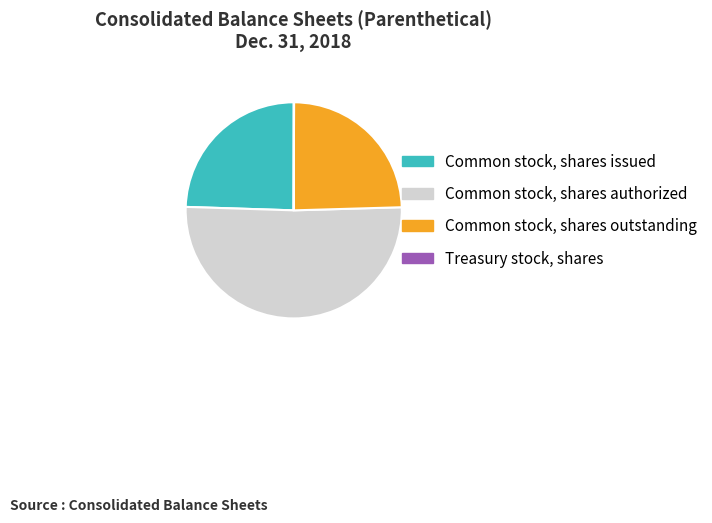

What is the majority slice?

Common stock, shares authorized